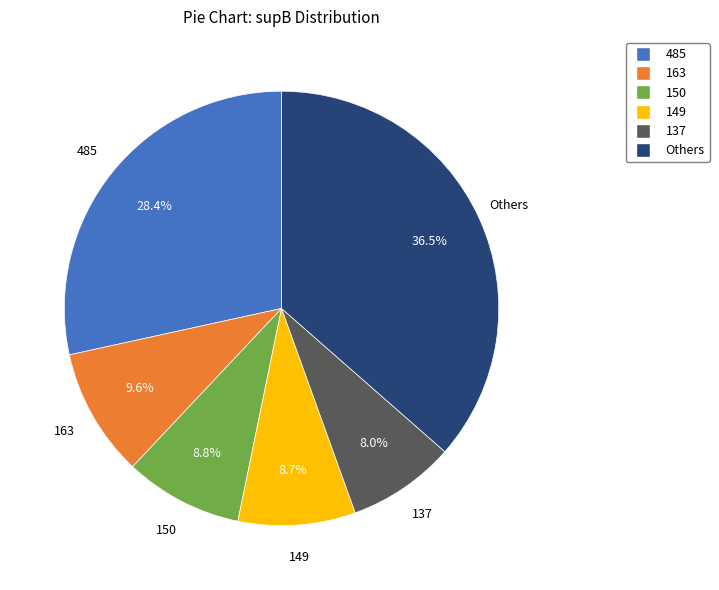

Which category has the biggest portion of the pie?

Others